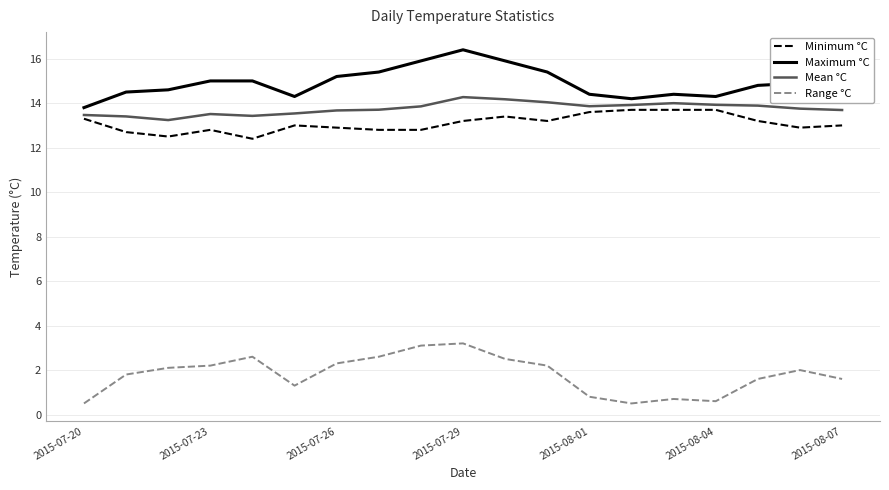

True or false: Range °C and Maximum °C intersect in this chart.

False